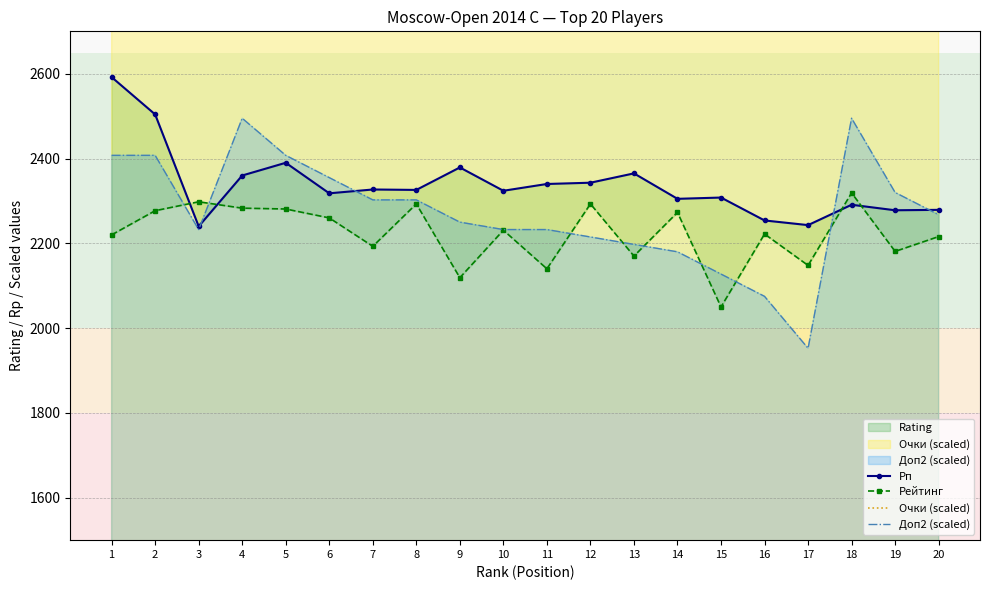

What is the approximate value of Рейтинг at 13?

2170.0